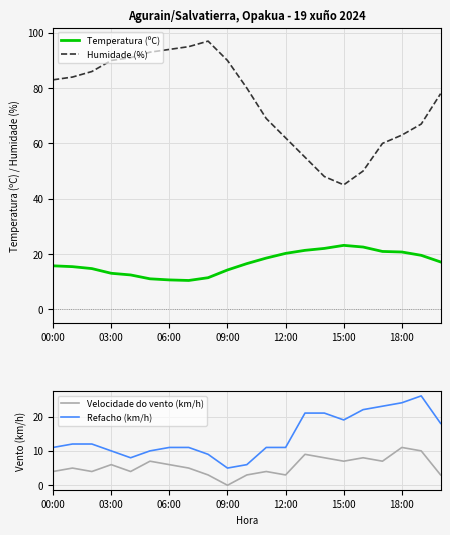

What is the maximum value for Temperatura (ºC)?

23.1